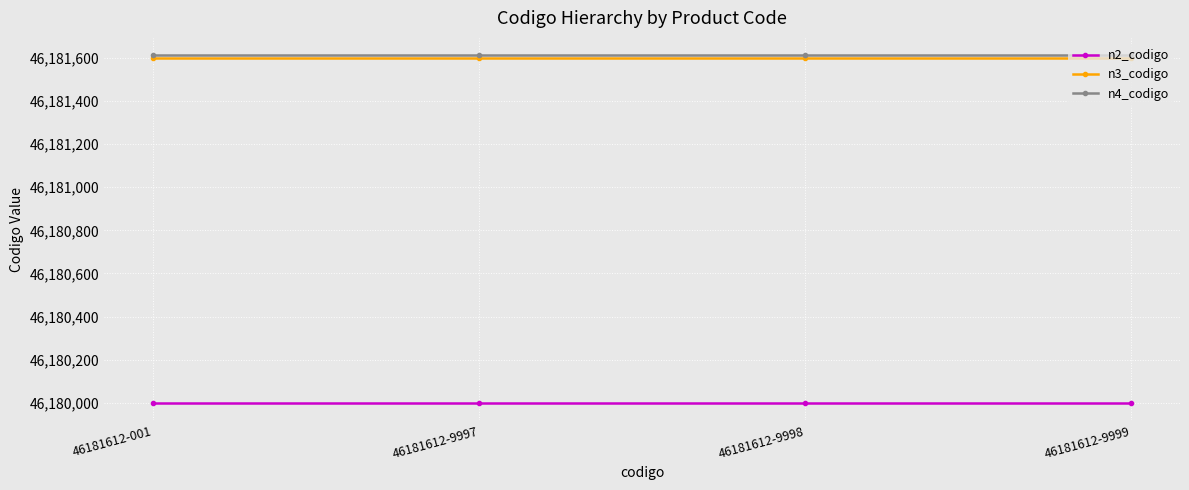

The value of n2_codigo at 46181612-9998 is 46180000. True or false?

True